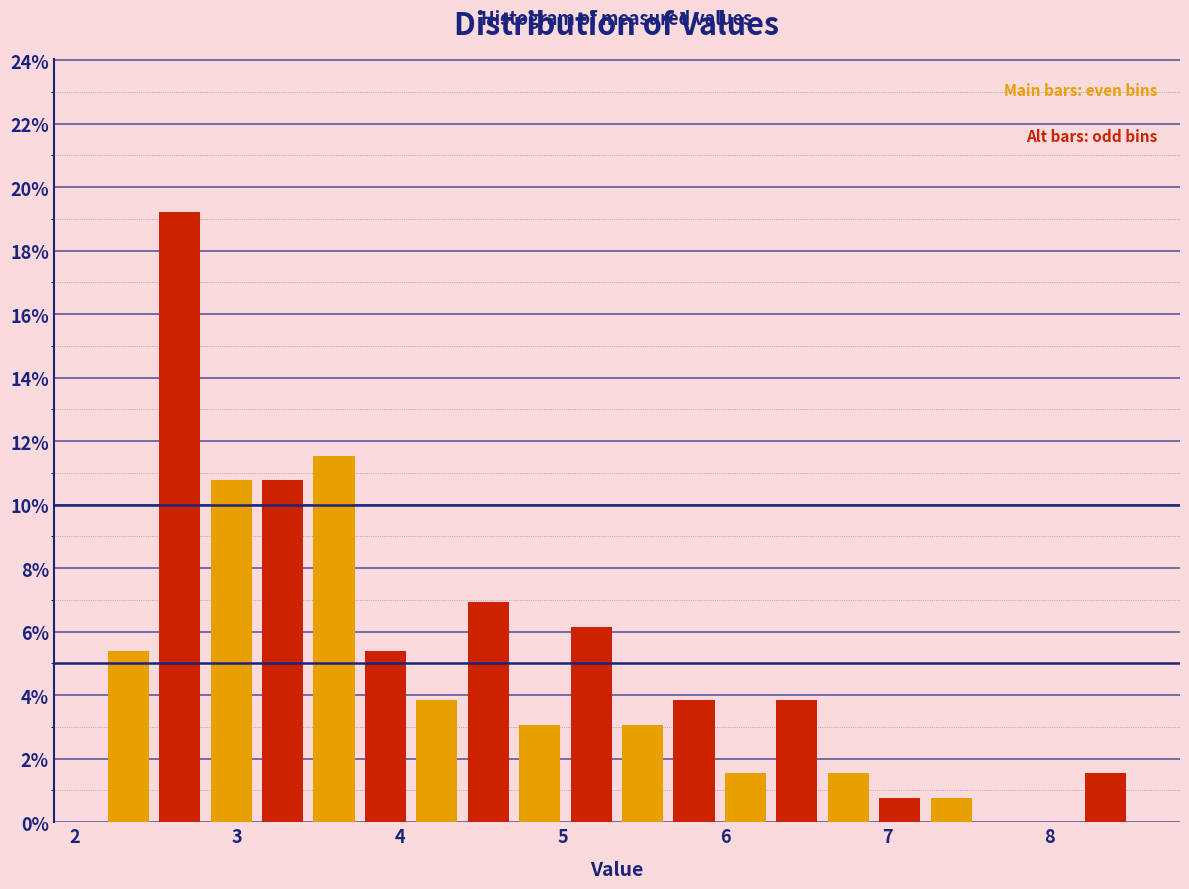

Around what value on the x-axis is the tallest bar? Give the approximate position of its centre, as read against the axis.

2.6